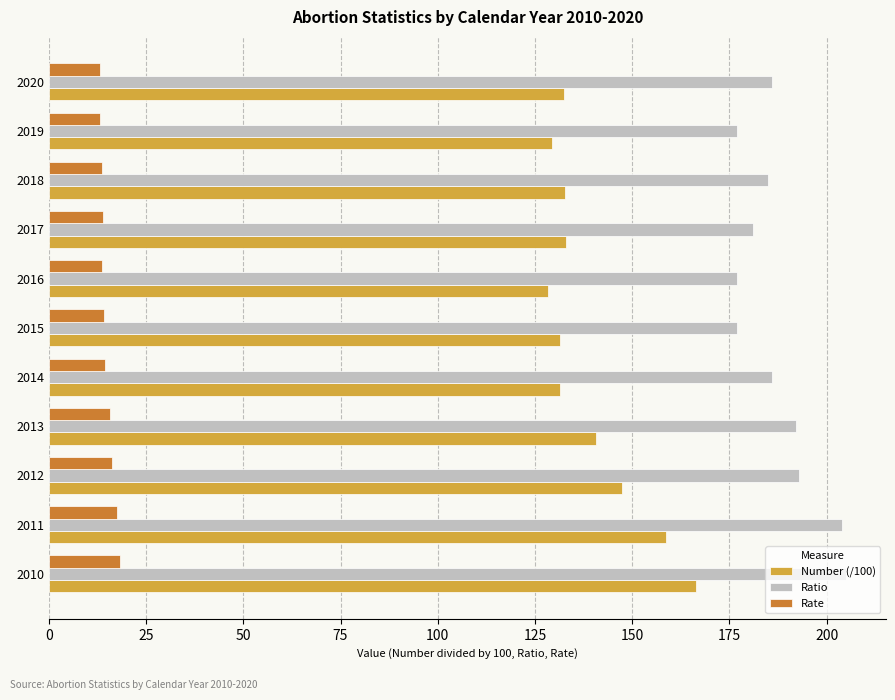

Which series has the largest total across all categories?

Ratio